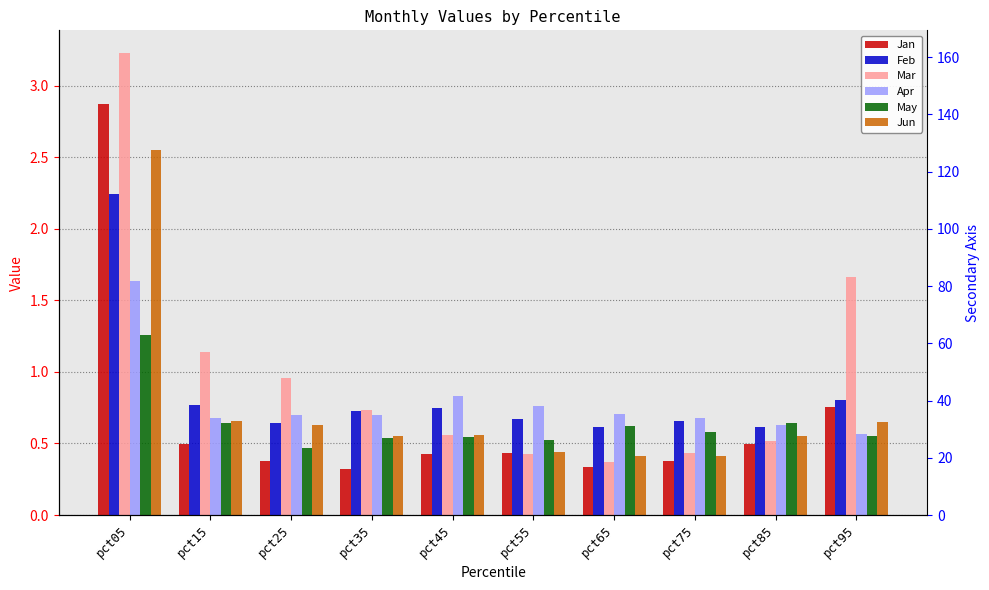

What are all the series names shown in the legend?

Jan, Feb, Mar, Apr, May, Jun